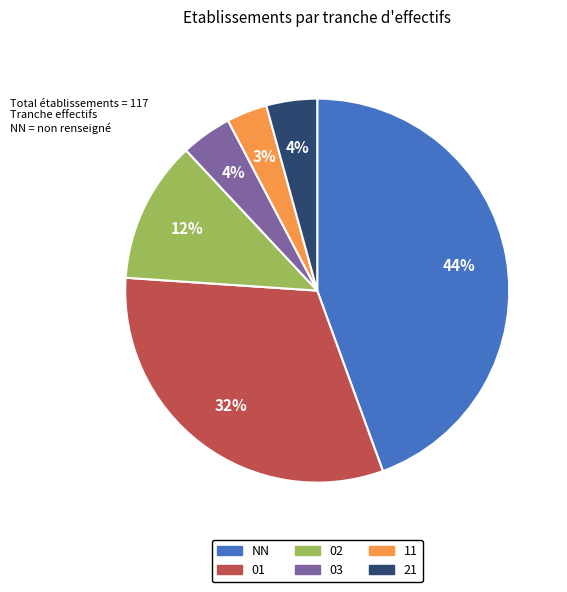

Which category has the smallest portion of the pie?

11